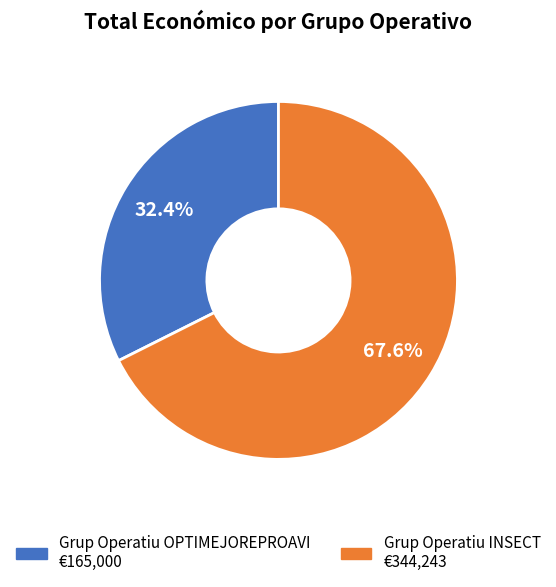

Combined, do Grup Operatiu INSECT and Grup Operatiu OPTIMEJOREPROAVI account for over 50%?

Yes